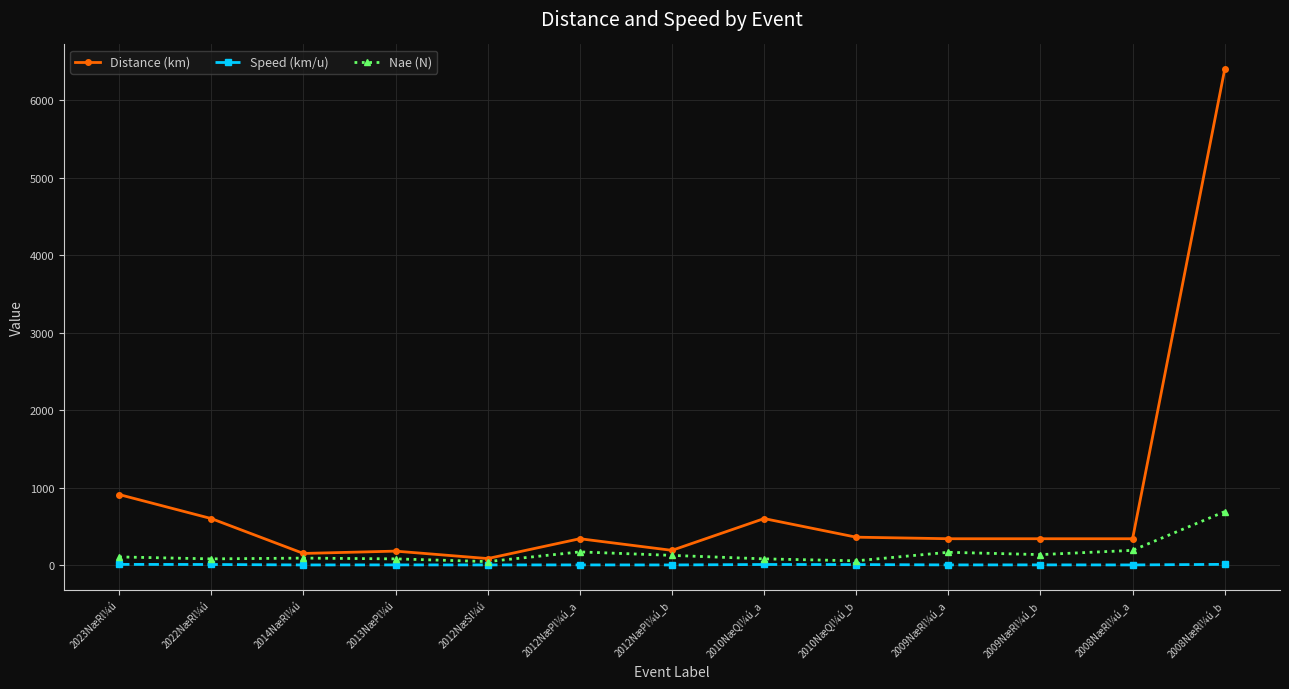

Where is Distance (km) nearest to the value 3242?

2023NæRl¼ú